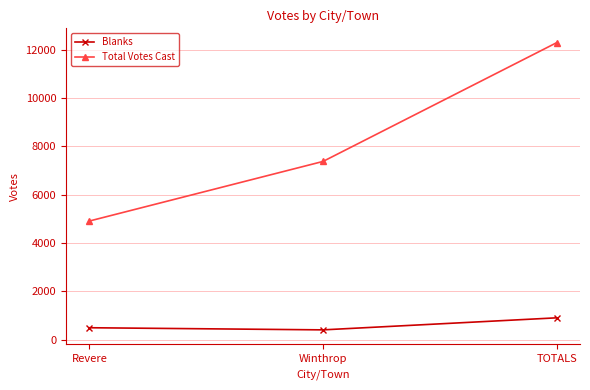

Between Revere and Winthrop, which series saw the biggest shift?

Total Votes Cast